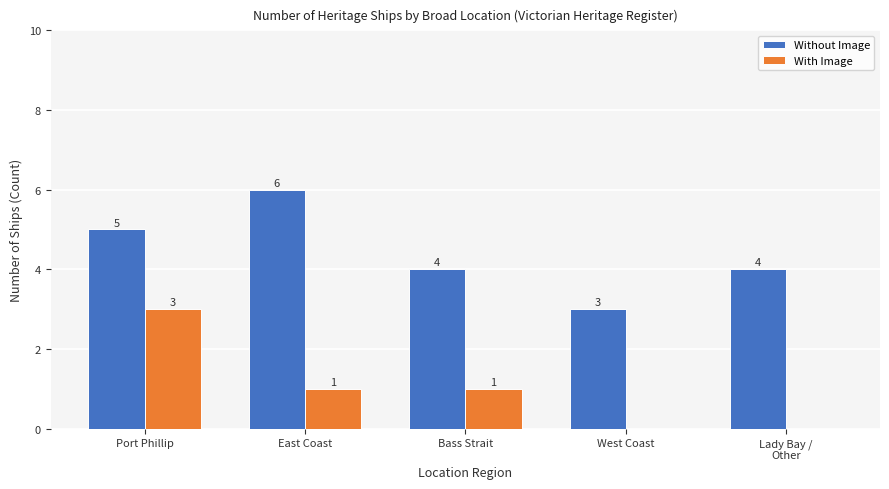

Which series has the largest total across all categories?

Without Image